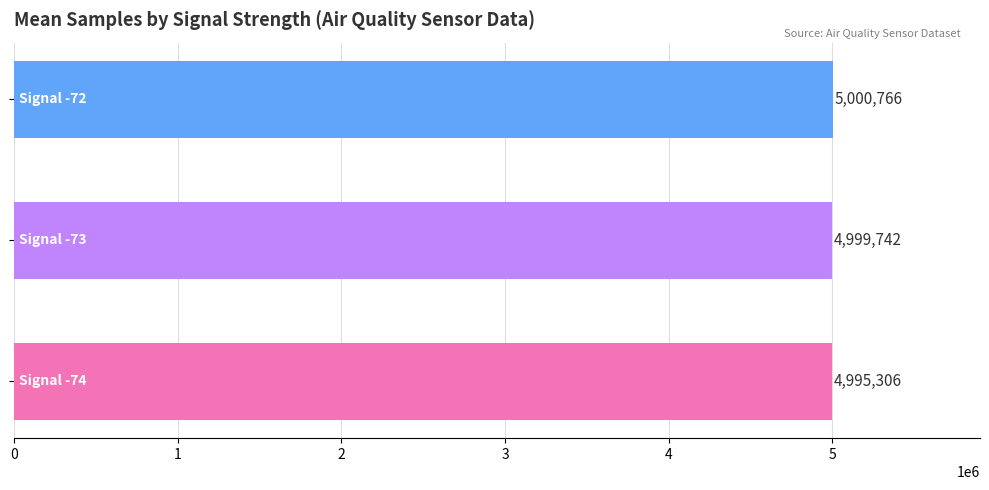

What is the greatest value displayed?

5000766